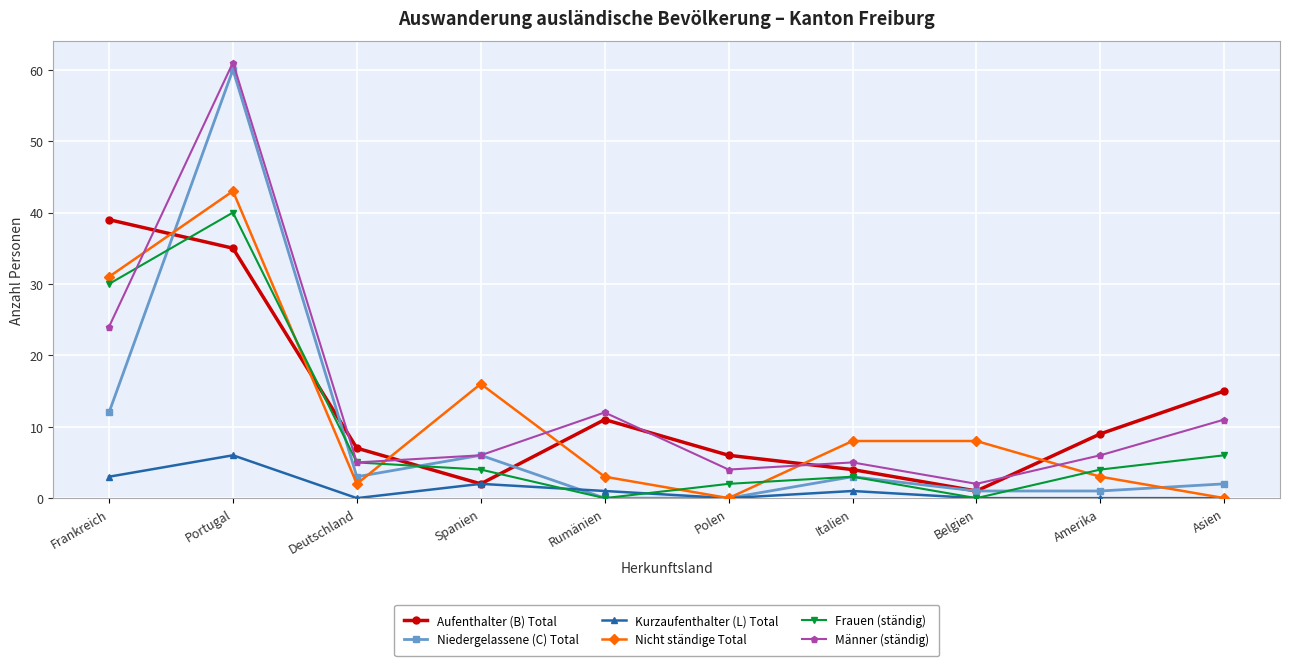

The Frauen (ständig) series shows 28 at Portugal. True or false?

False